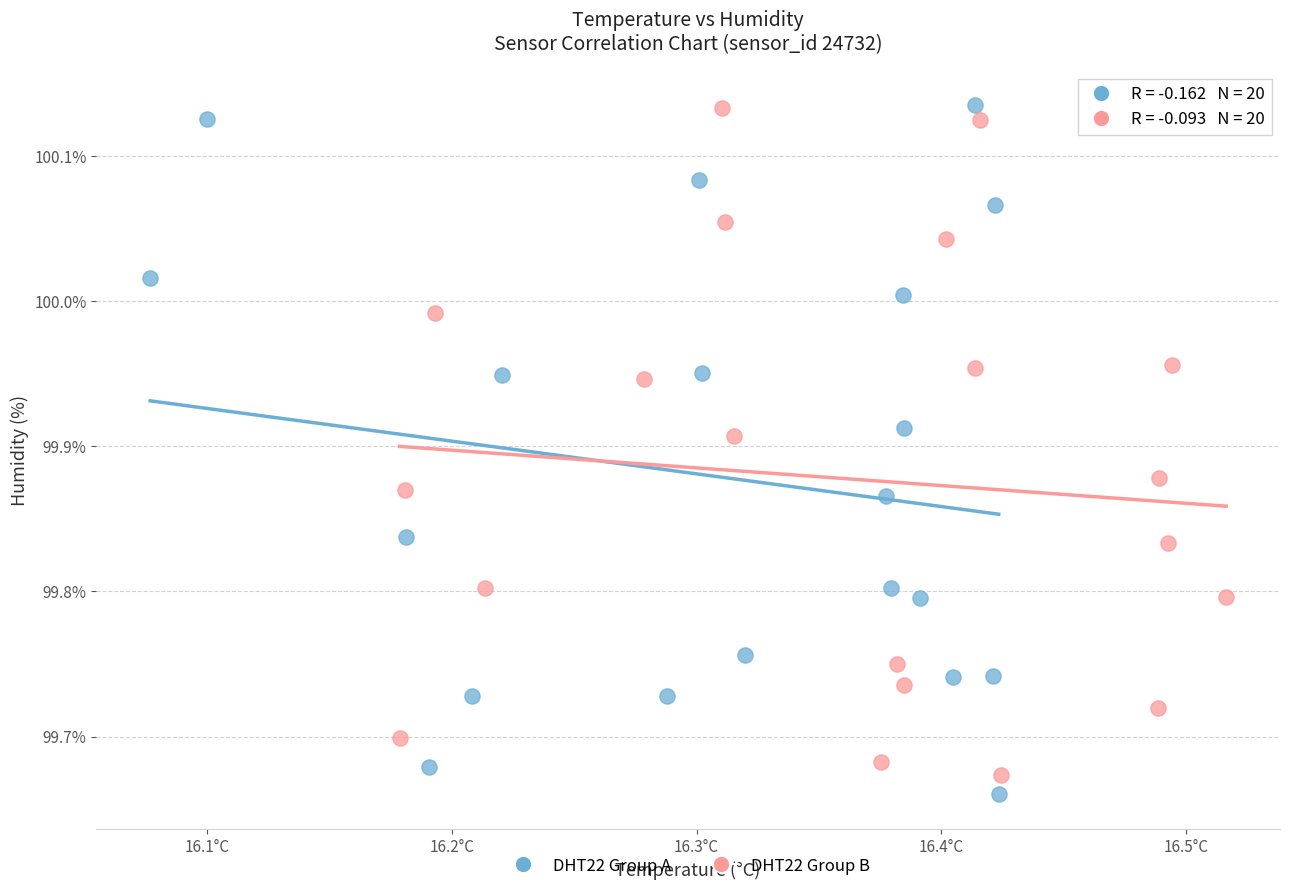

Which series contains the lowest Y value?

DHT22 Group A